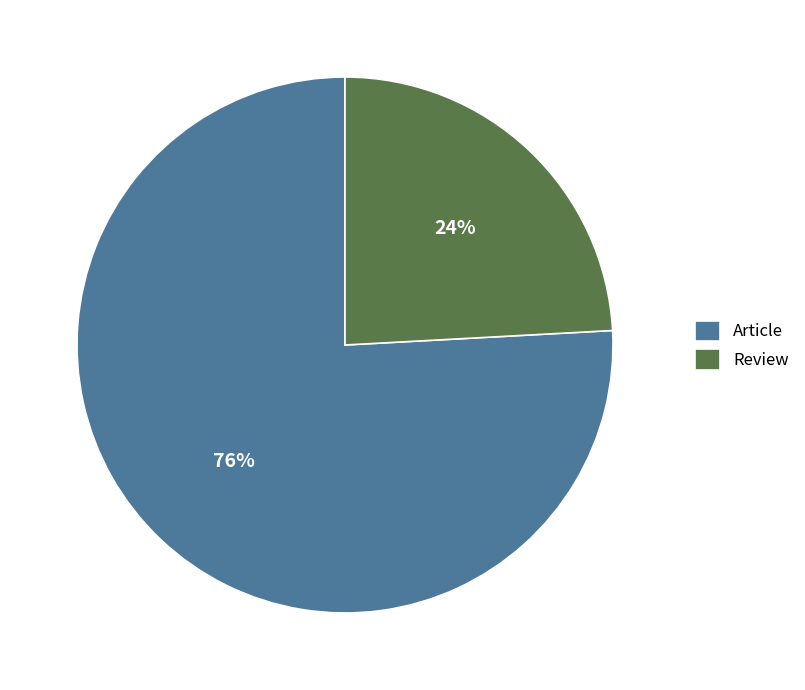

Between Article and Review, which is larger?

Article